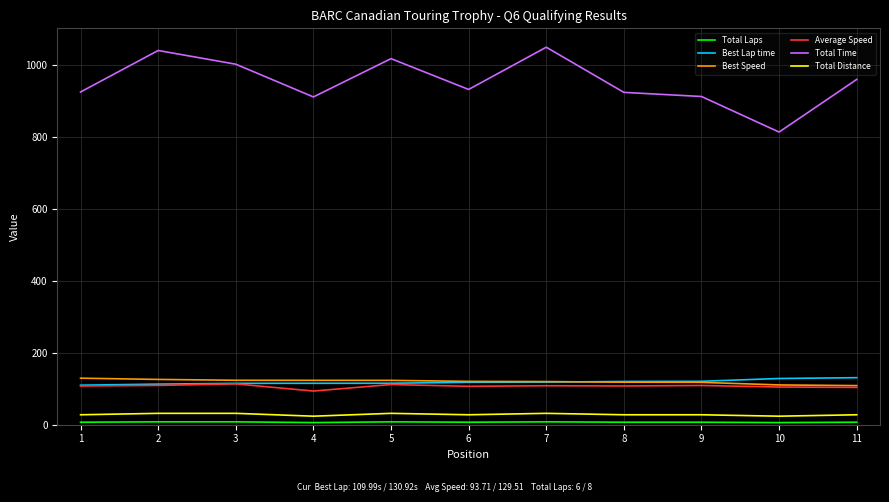

Which series has the largest total across all categories?

Total Time